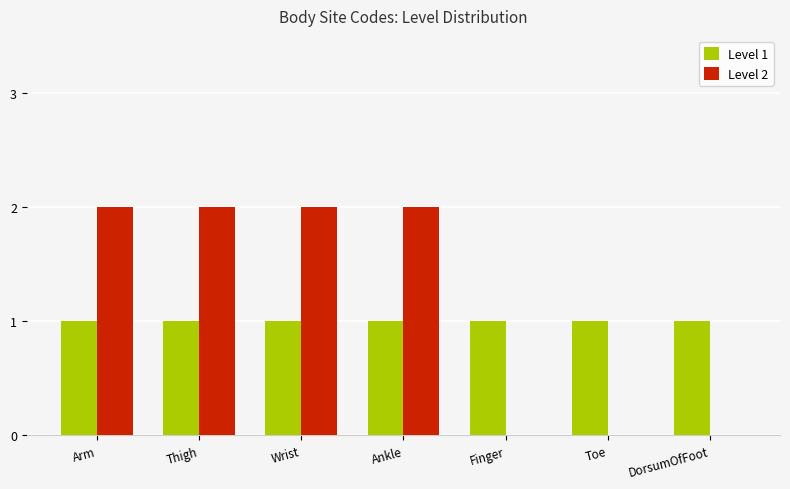

Which series has the largest total across all categories?

Level 2